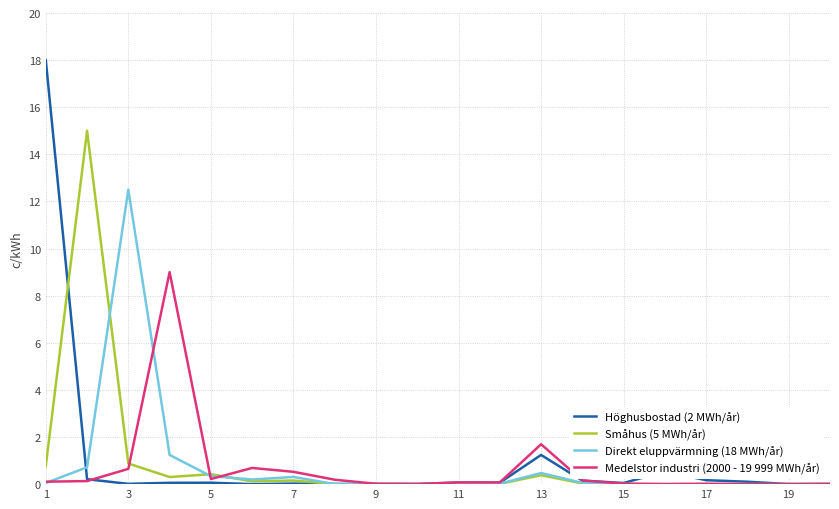

How many lines are shown in the chart?

4